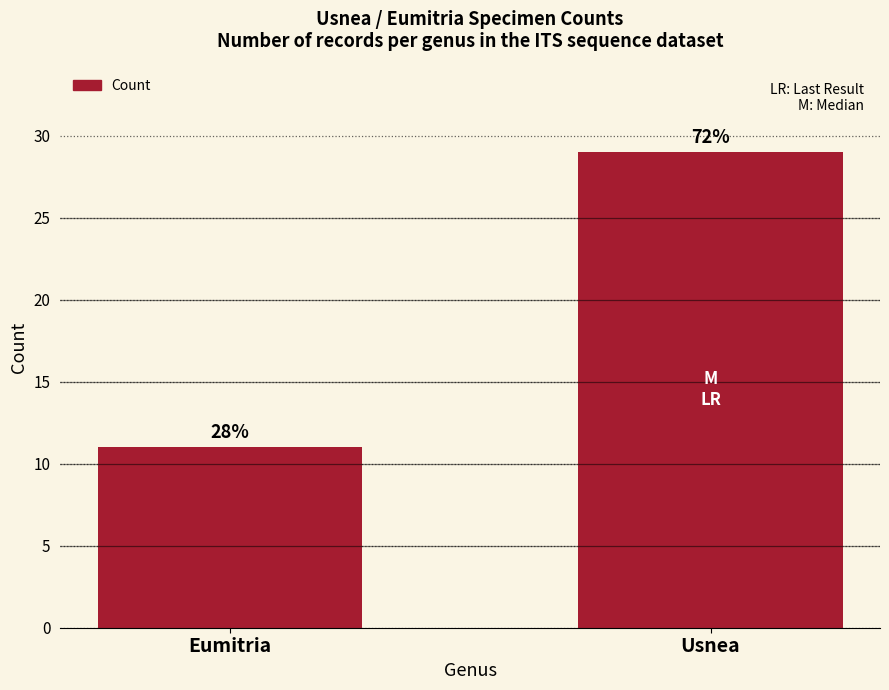

What is the average value?

20